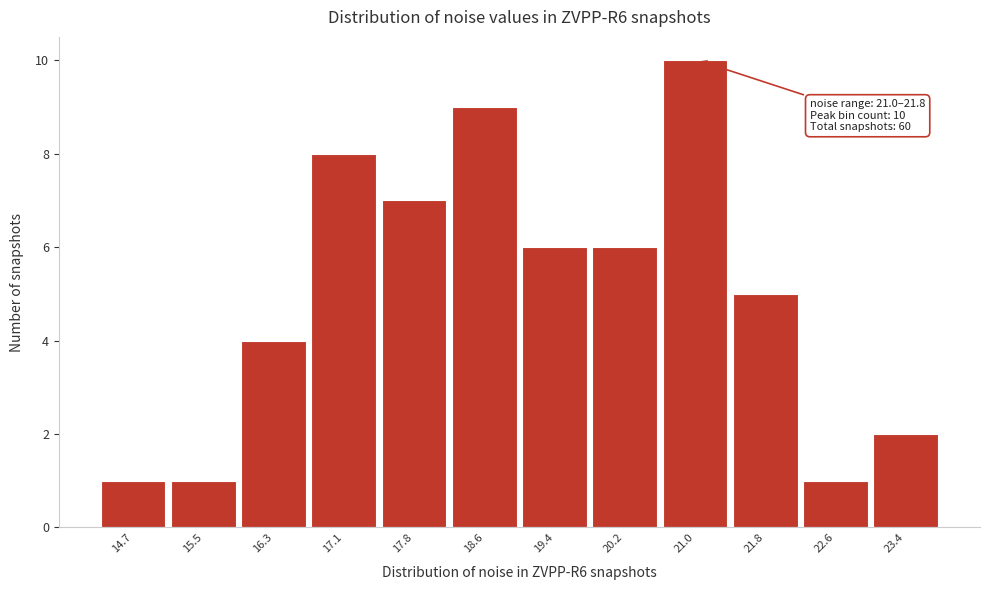

Reading right to left, extract all data points from this chart.

23.4=2	22.6=1	21.8=5	21.0=10	20.2=6	19.4=6	18.6=9	17.8=7	17.1=8	16.3=4	15.5=1	14.7=1